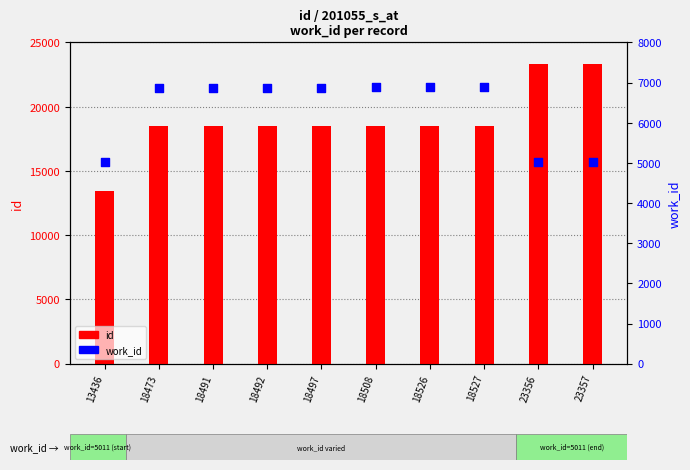

At how many categories does at least one series exceed 6888?

10